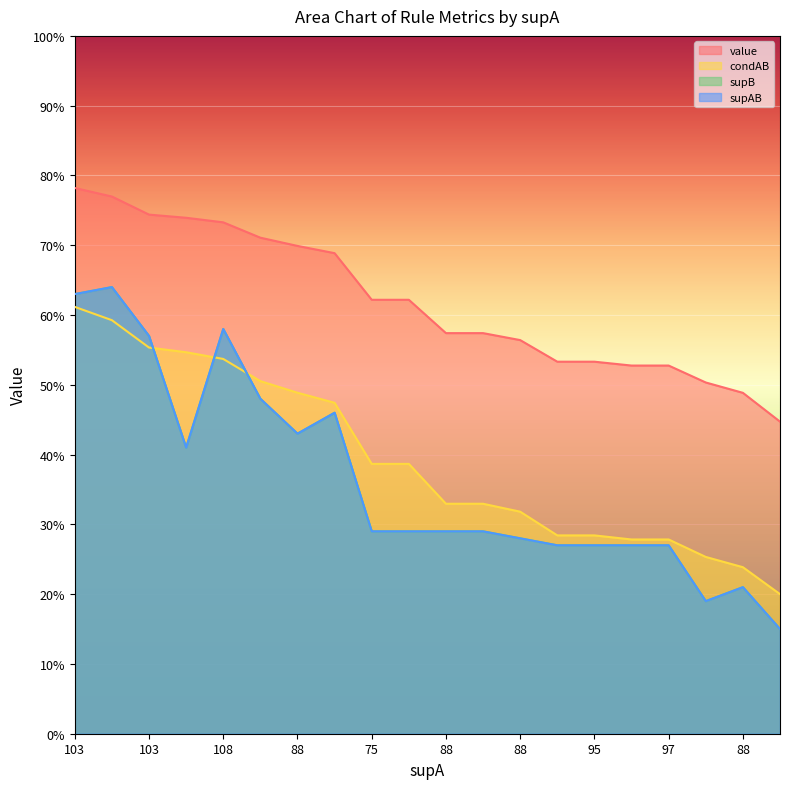

What is the average value of the value series?

0.6